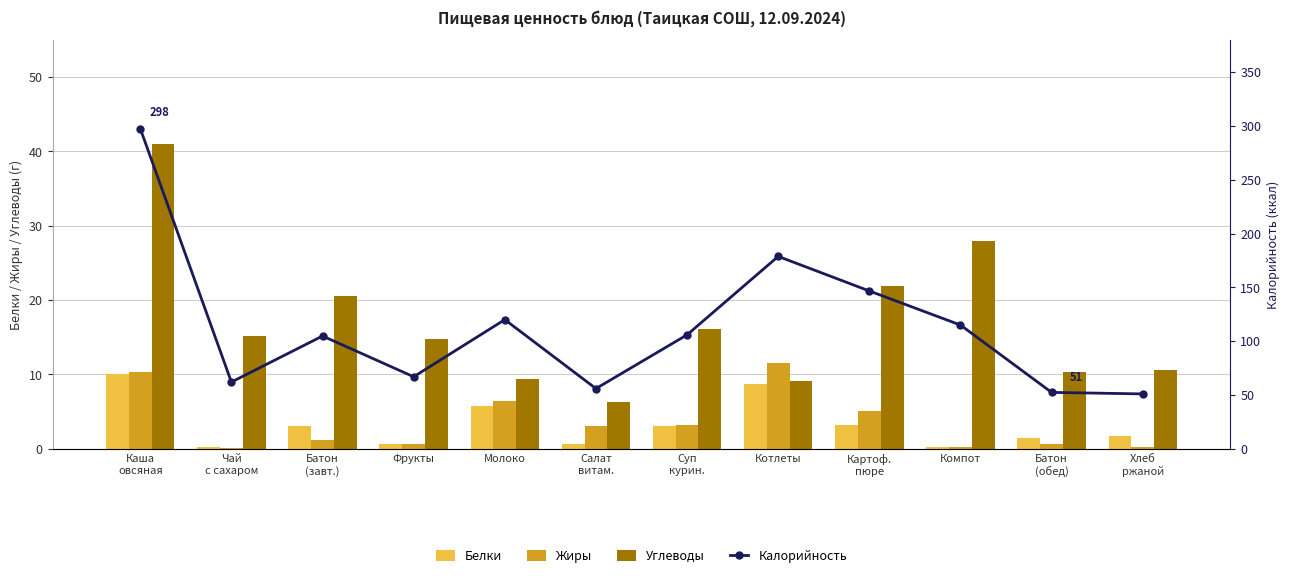

What is the approximate value of Белки at Хлеб
ржаной?

1.7